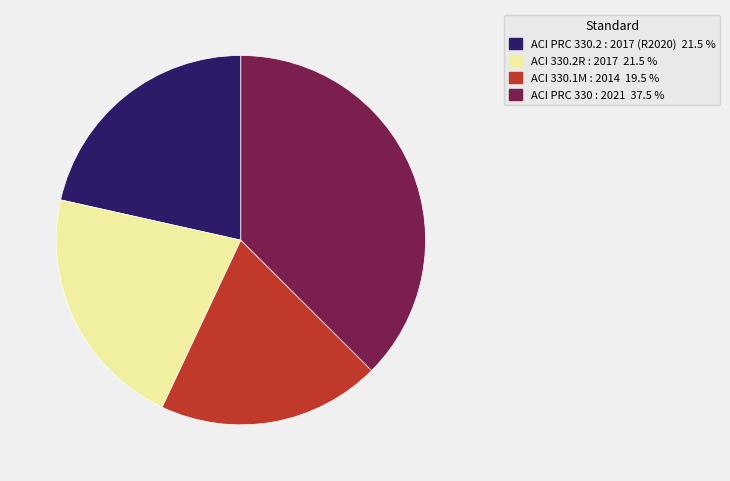

Is ACI PRC 330.2 : 2017 (R2020) the majority of the pie?

No